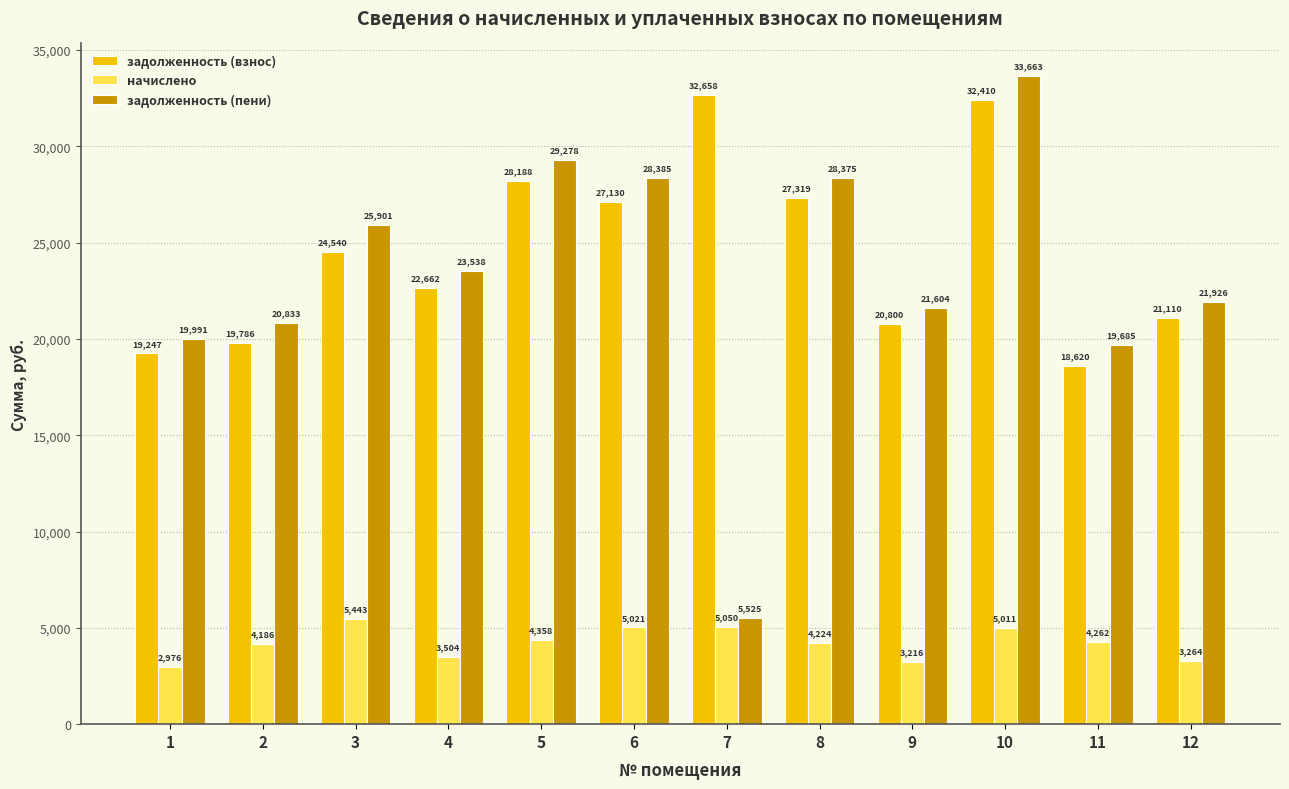

Which category has the lowest value in the задолженность (взнос) series?

11